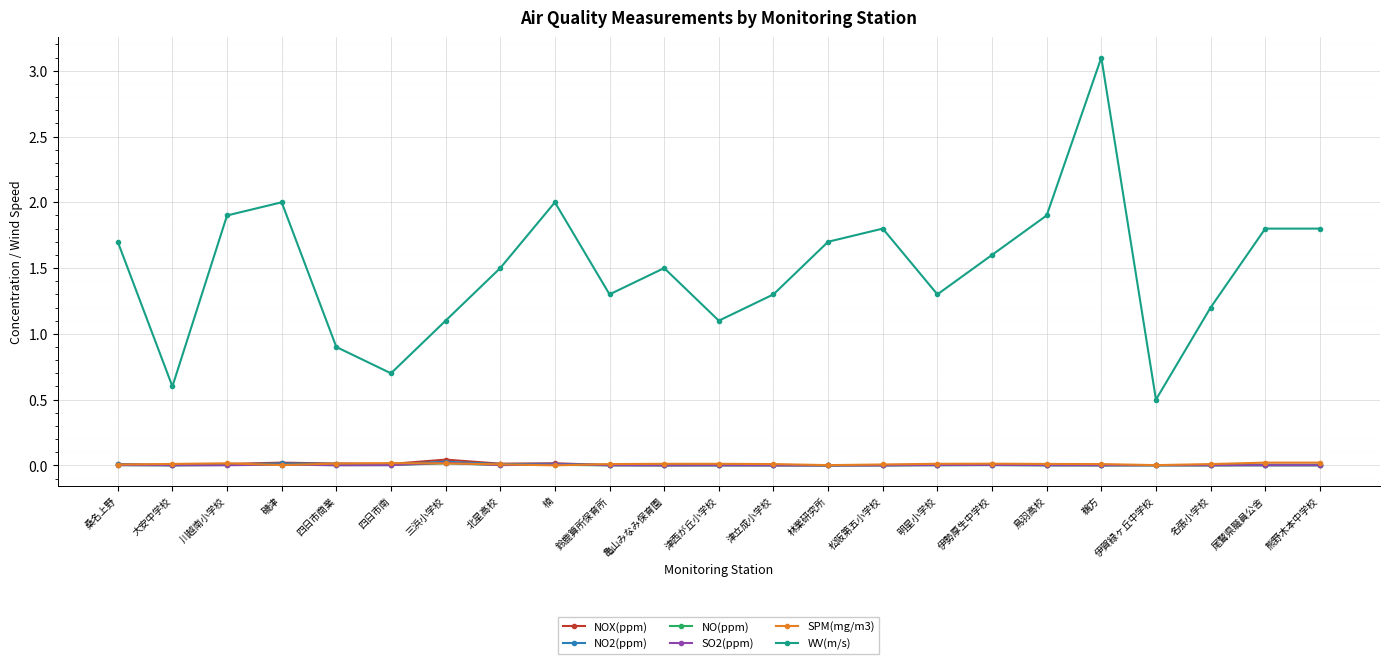

What is the label of the 23rd point from the right?

桑名上野